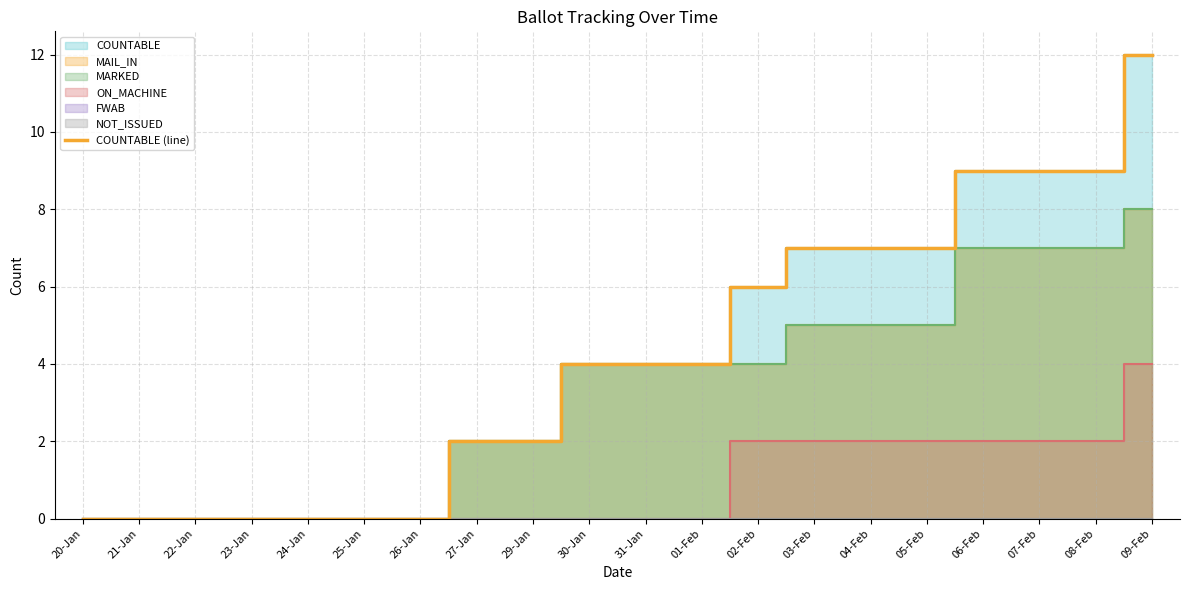

What is the maximum value shown in the chart?

12